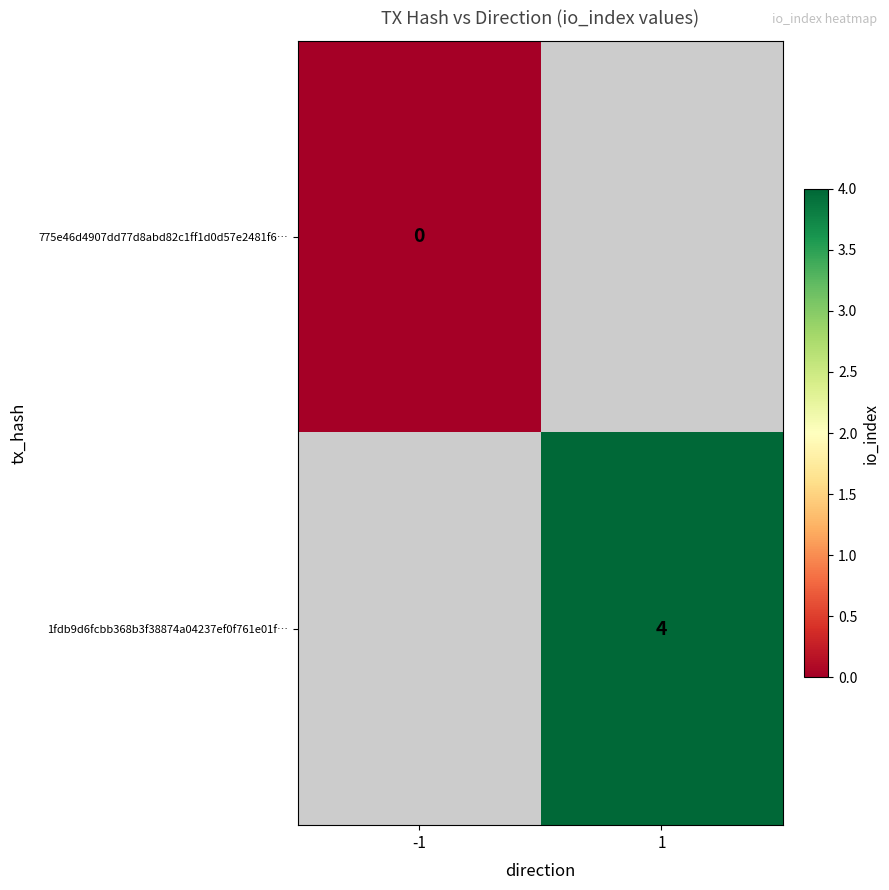

How many positive values does the 1fdb9d6fcbb368b3f38874a04237ef0f761e01f… series have?

1